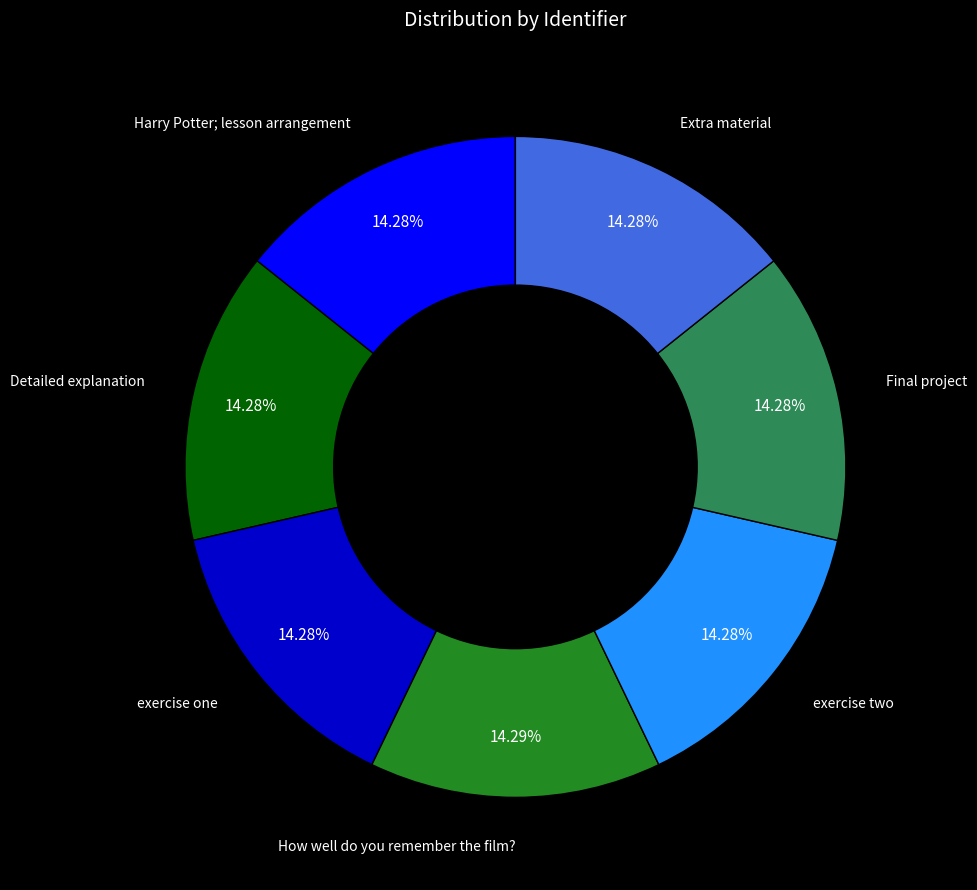

What is the ratio of the value at exercise one to the value at Final project?

1.0